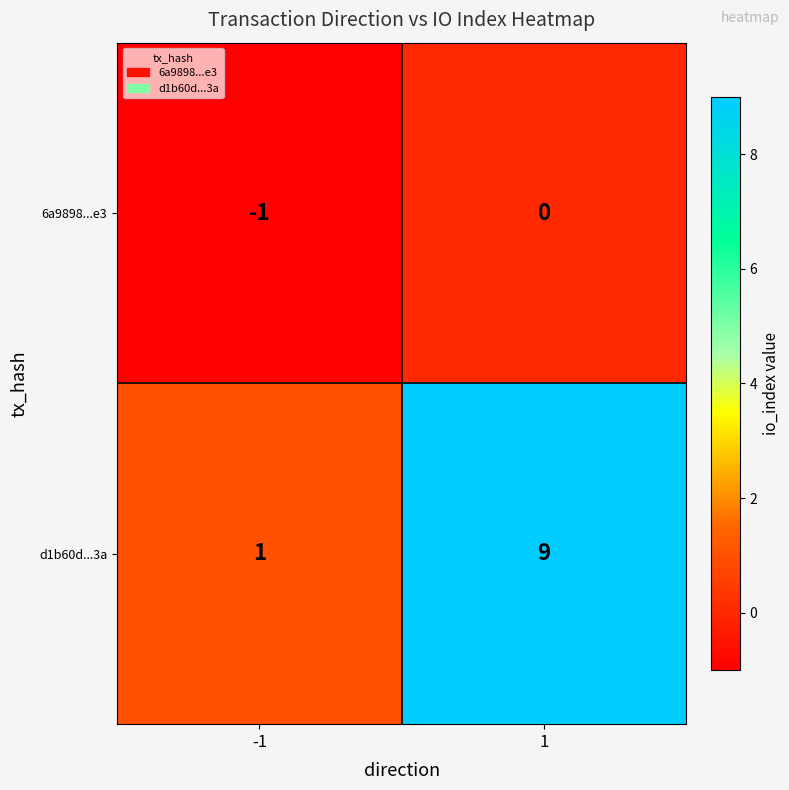

What is the sum of all d1b60d...3a values?

10